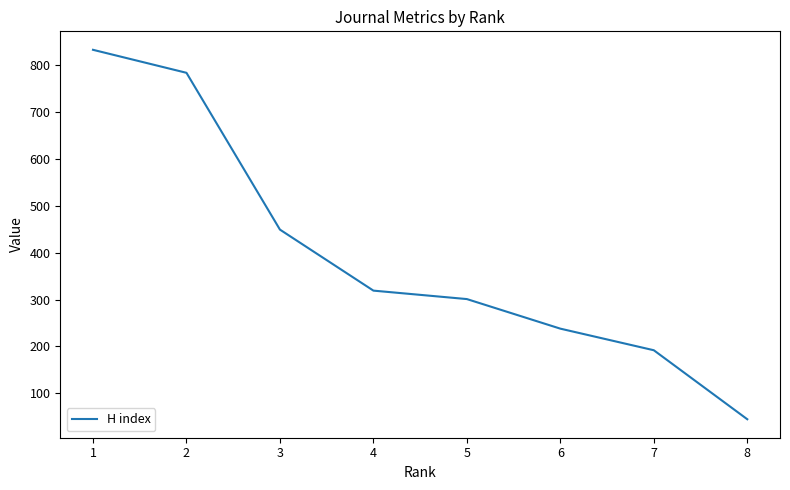

The value at 1 is 832. True or false?

True